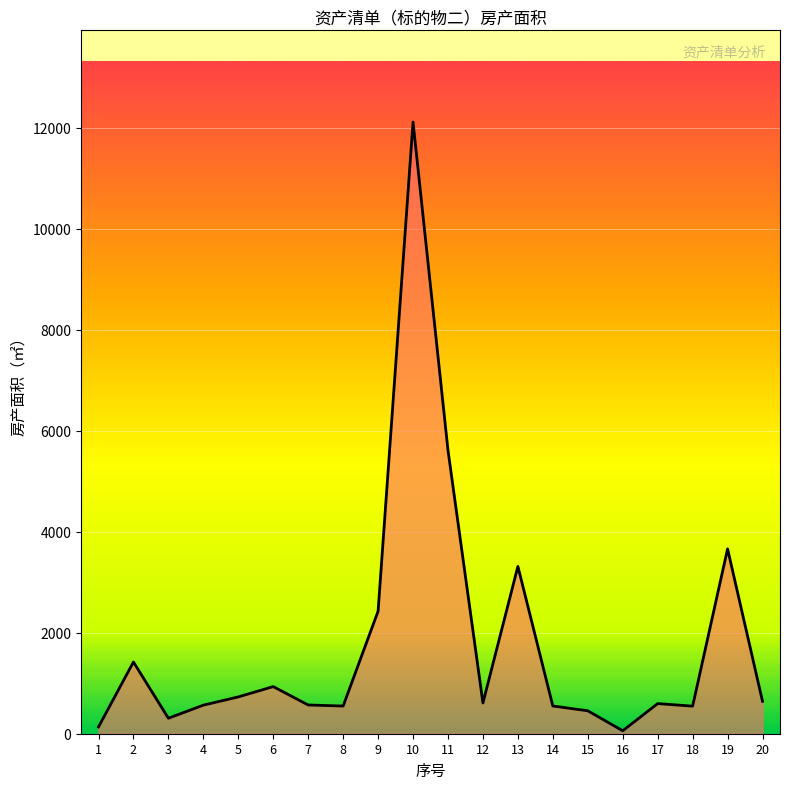

What is the greatest value displayed?

12114.3